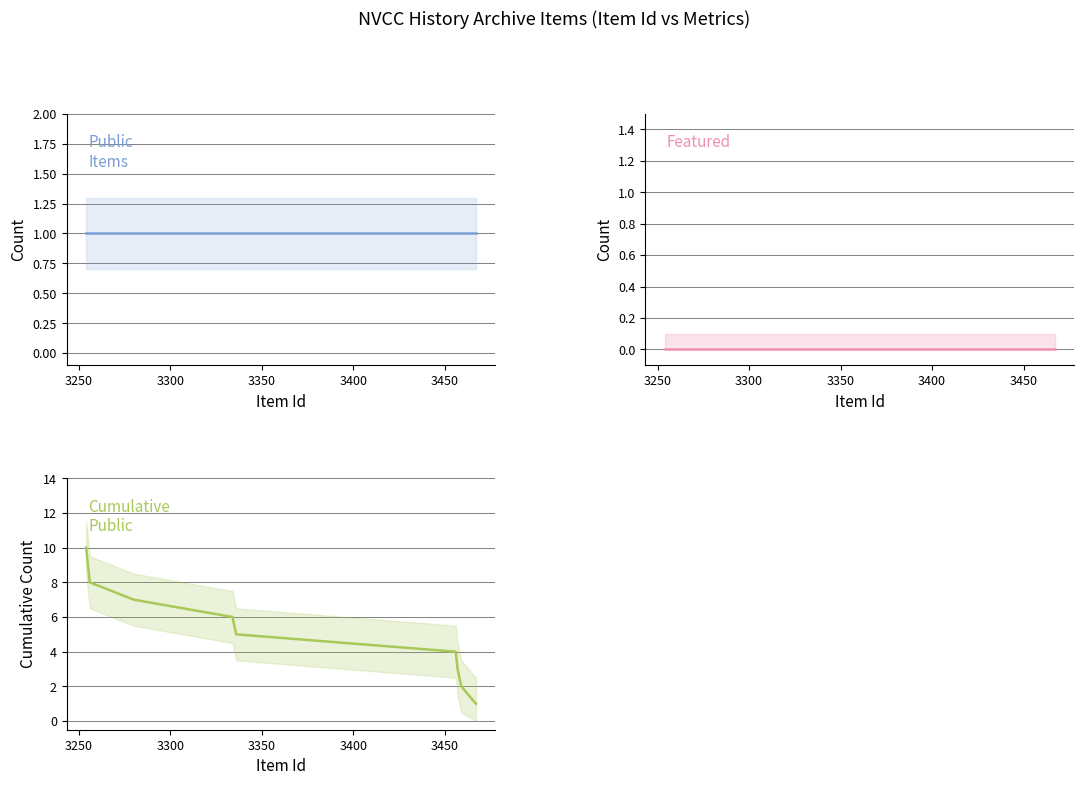

True or false: featured has more than 0 points higher than both neighbors.

False